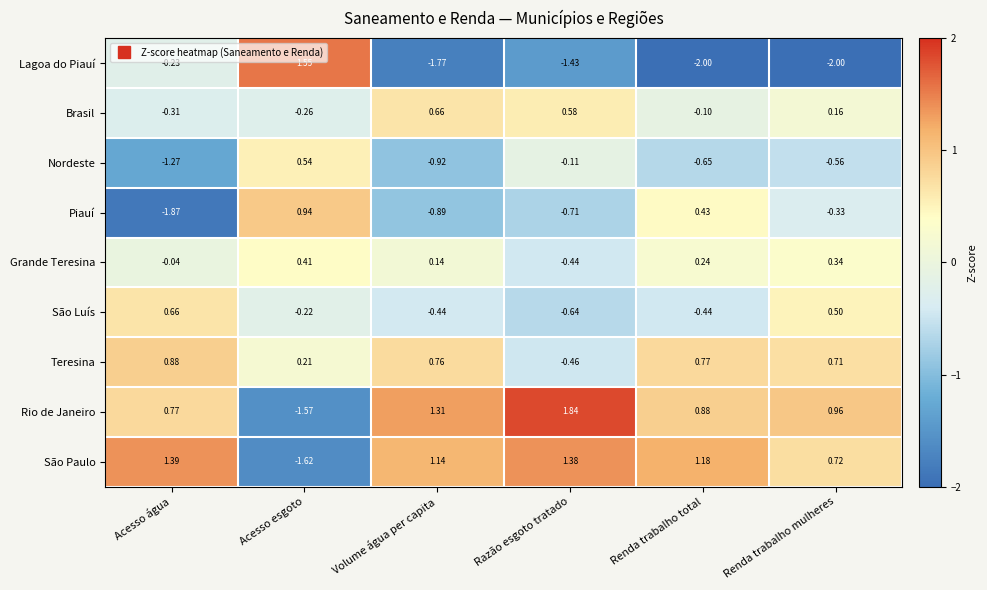

Where is Rio de Janeiro nearest to the value 0?

Acesso água